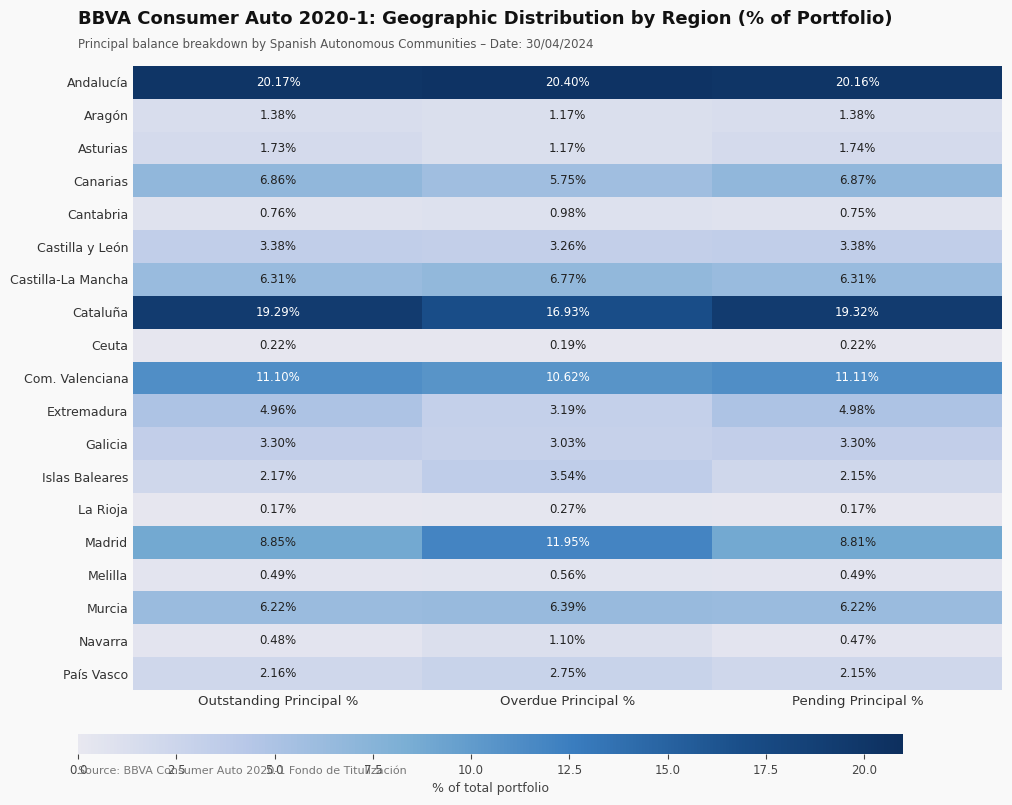

Which series has the largest total across all categories?

Andalucía